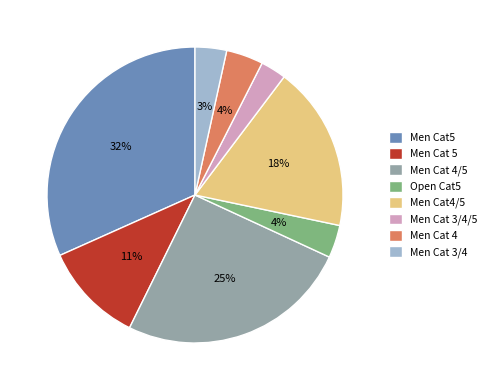

Count the number of slices in the pie.

8